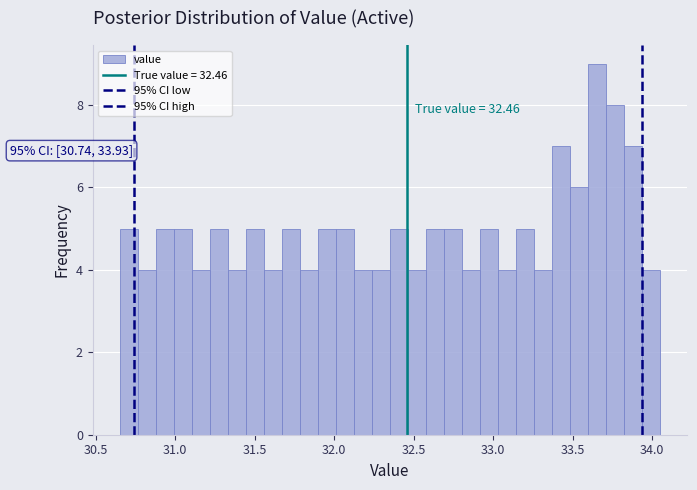

Read against the x-axis, roughly where is the centre of the tallest bar?

33.65